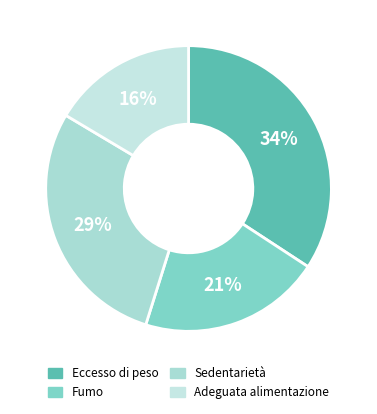

The Eccesso di peso slice represents 34% of the pie. True or false?

True